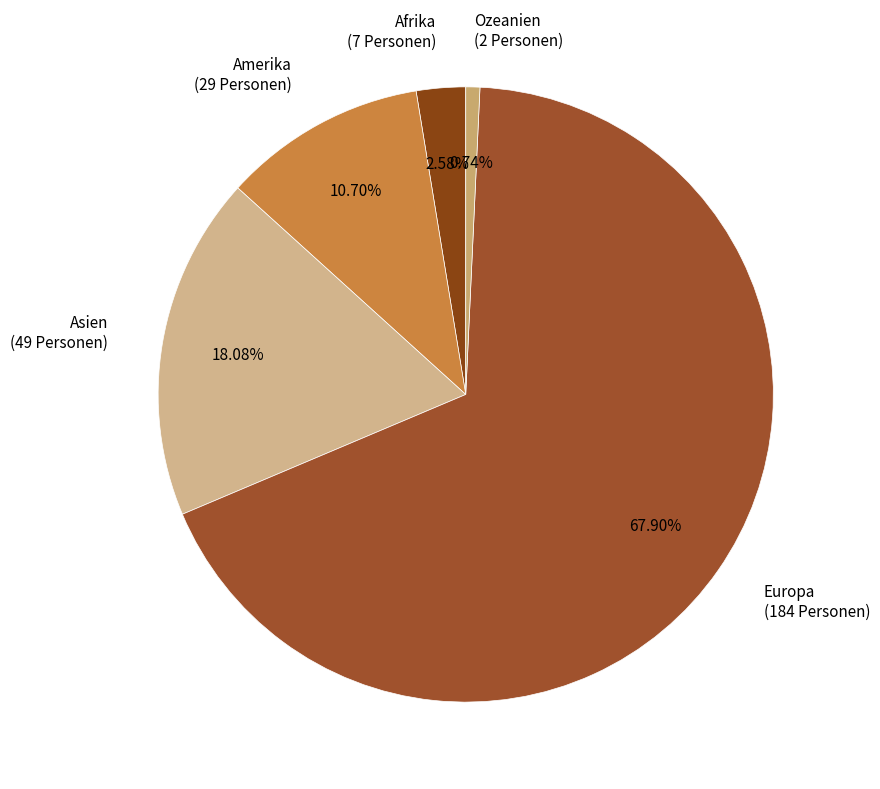

To the nearest percent, what percentage of the pie is Asien?

18%